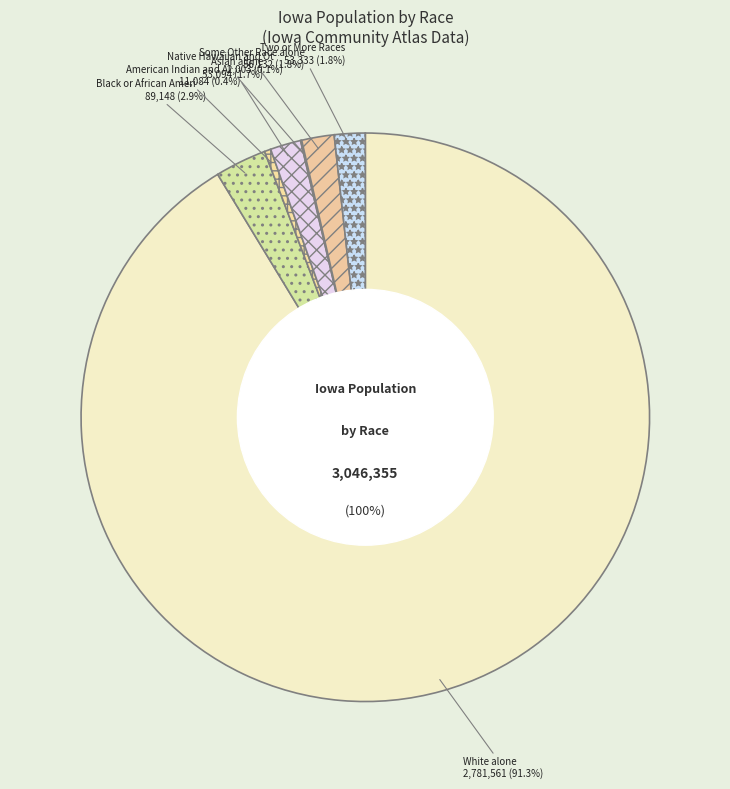

Which has a higher value, Two or More Races or American Indian and Alaska Native?

Two or More Races